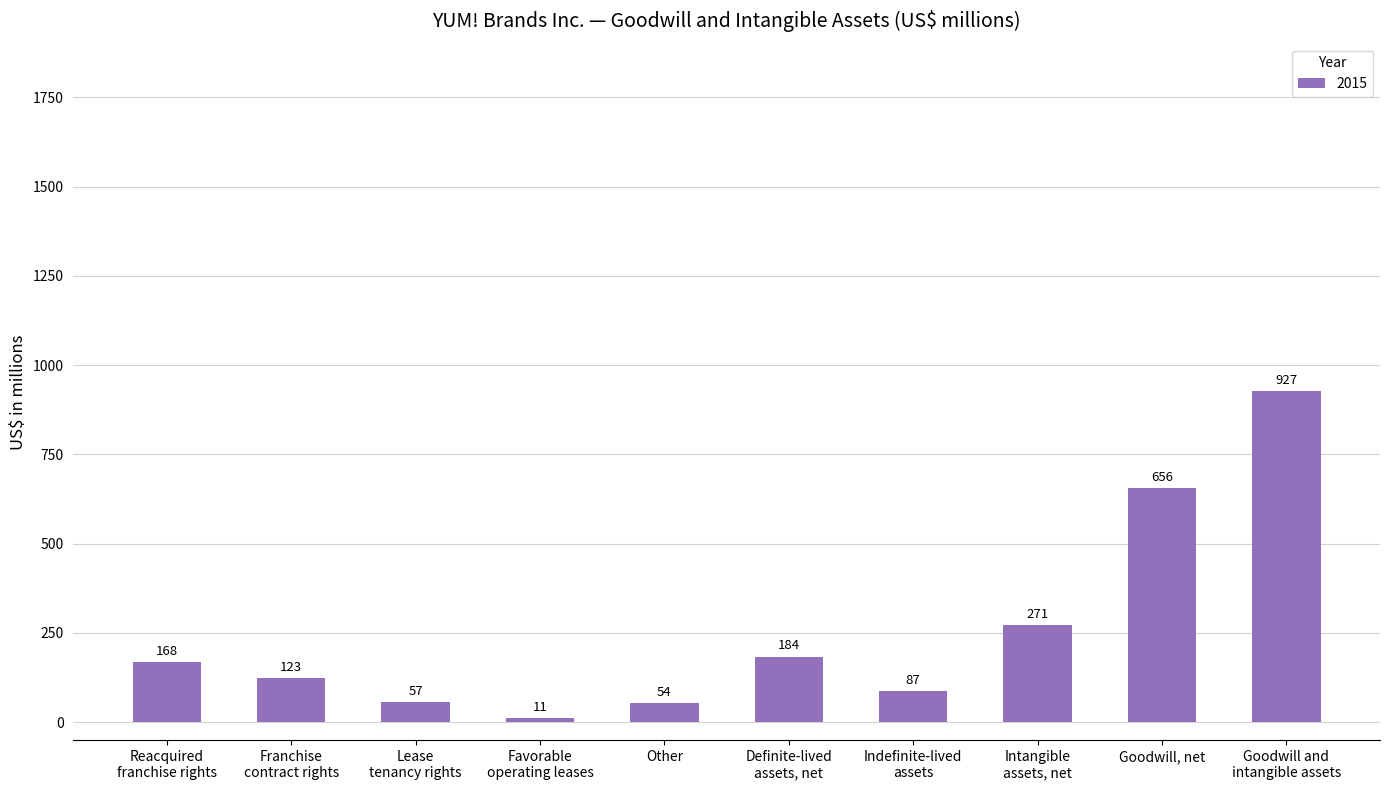

How many bars are there in total?

10